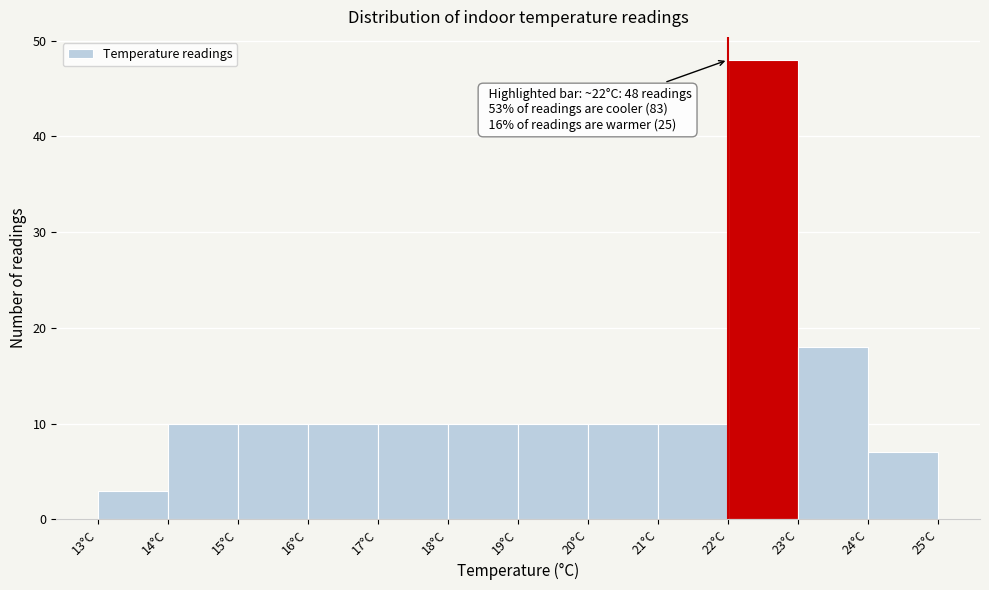

Which range on the x-axis has the tallest bar?

22 to 23